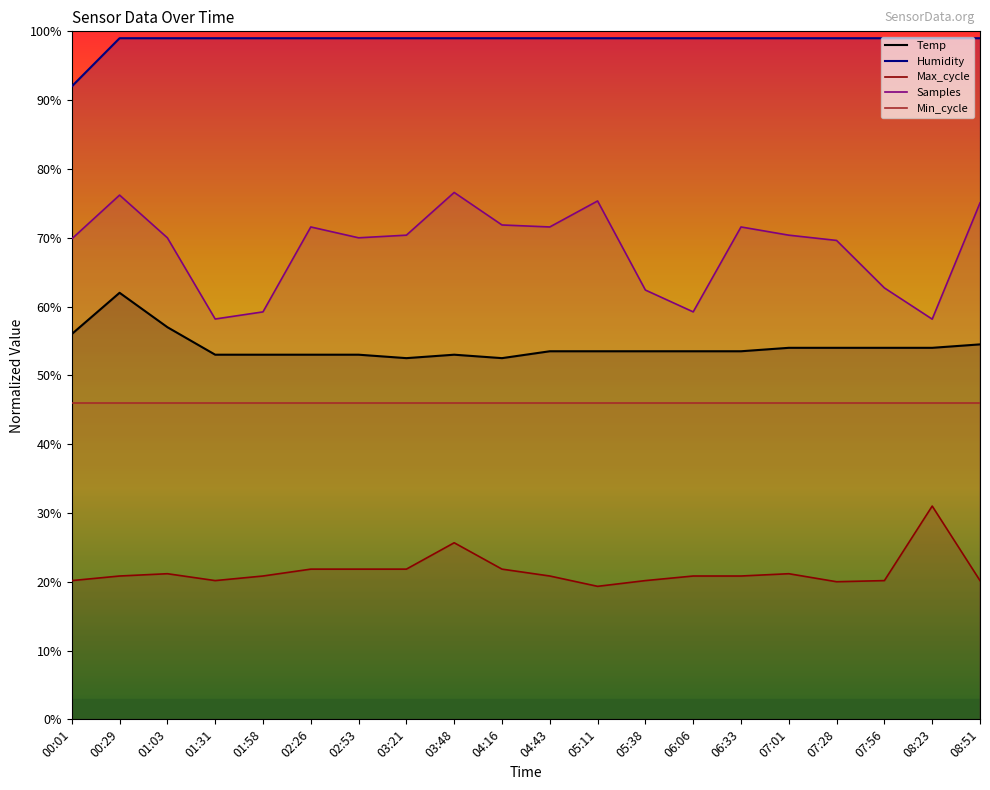

What is the difference between the maximum and minimum values in the Humidity series?

7.0